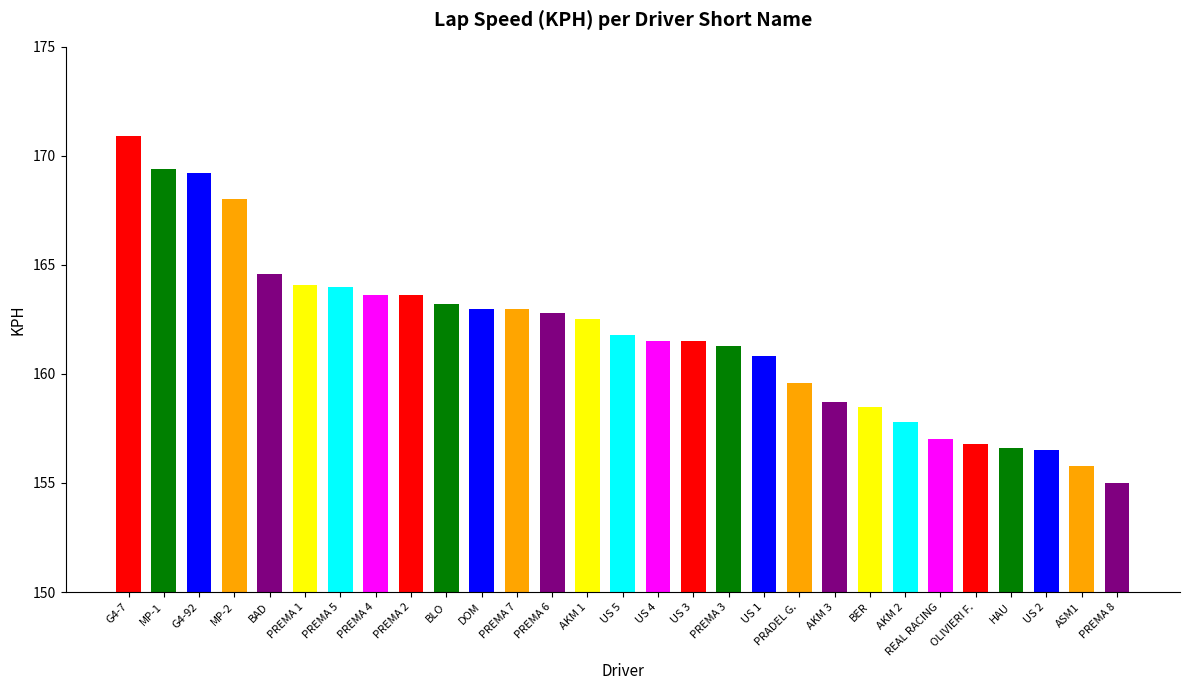

Approximately how many times larger is the value at AKM 3 compared to MP-2?

0.9